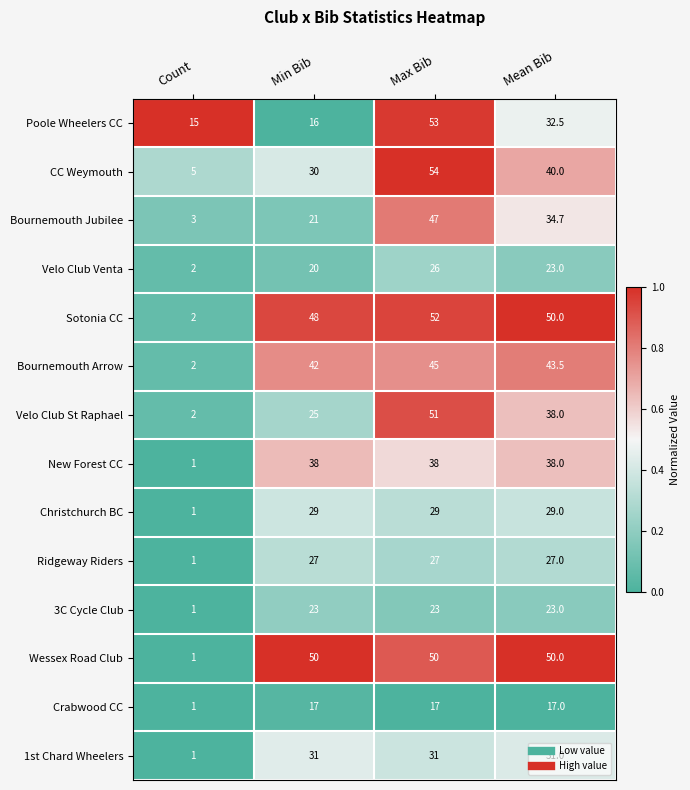

Rank the series by their maximum value, from lowest to highest.

Crabwood CC, 3C Cycle Club, Velo Club Venta, Ridgeway Riders, Christchurch BC, 1st Chard Wheelers, New Forest CC, Bournemouth Arrow, Bournemouth Jubilee, Wessex Road Club, Velo Club St Raphael, Sotonia CC, Poole Wheelers CC, CC Weymouth